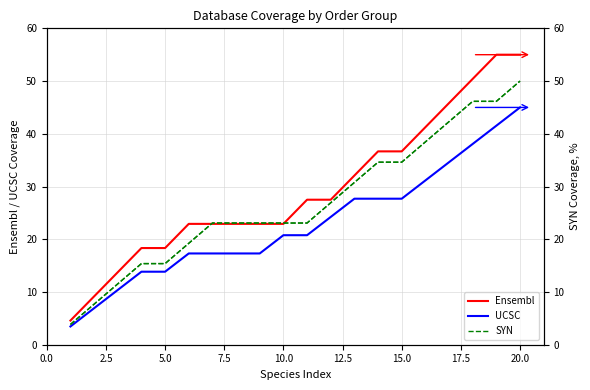

Which series has the largest range (max minus min)?

Ensembl